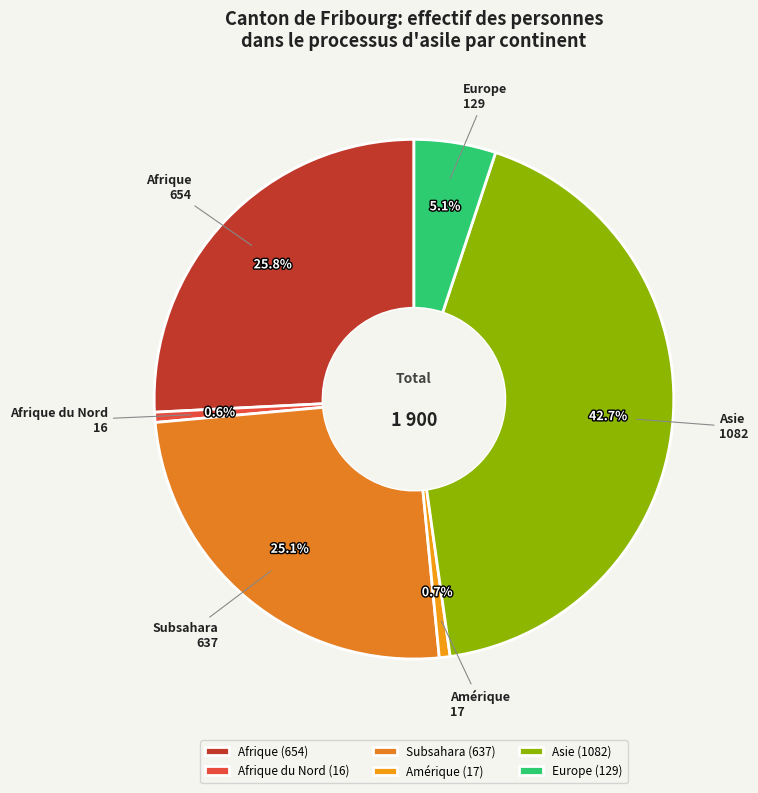

To the nearest percent, what is the average slice percentage?

17%